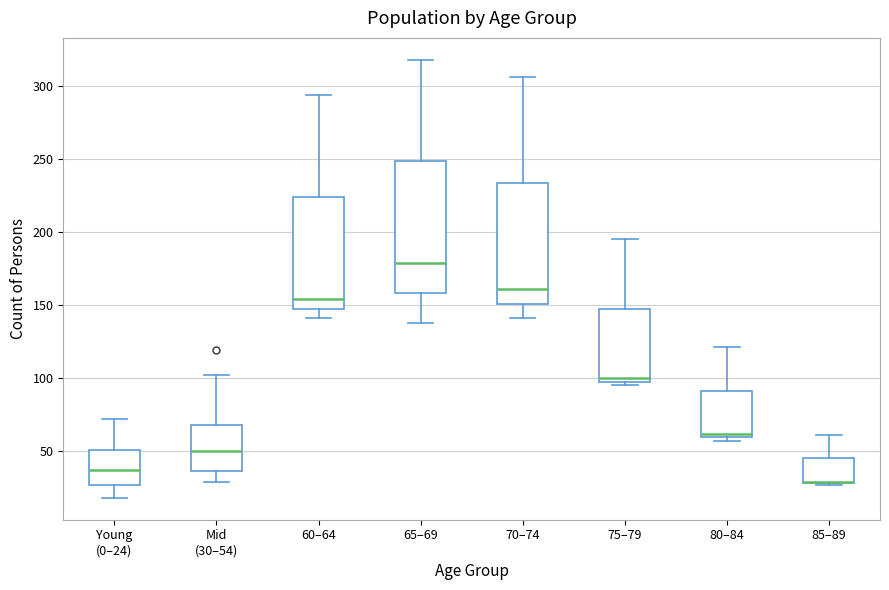

Where does the lower whisker of the box for Young (0–24) end on the y-axis? The values are not printed on the chart, so give them approximately, as read against the axis.

20